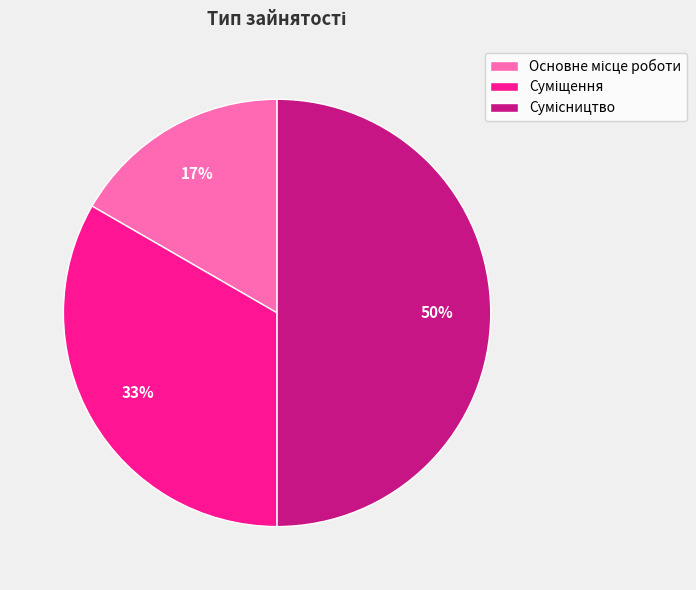

To the nearest percent, what is the difference between the largest and smallest slice percentages?

33%